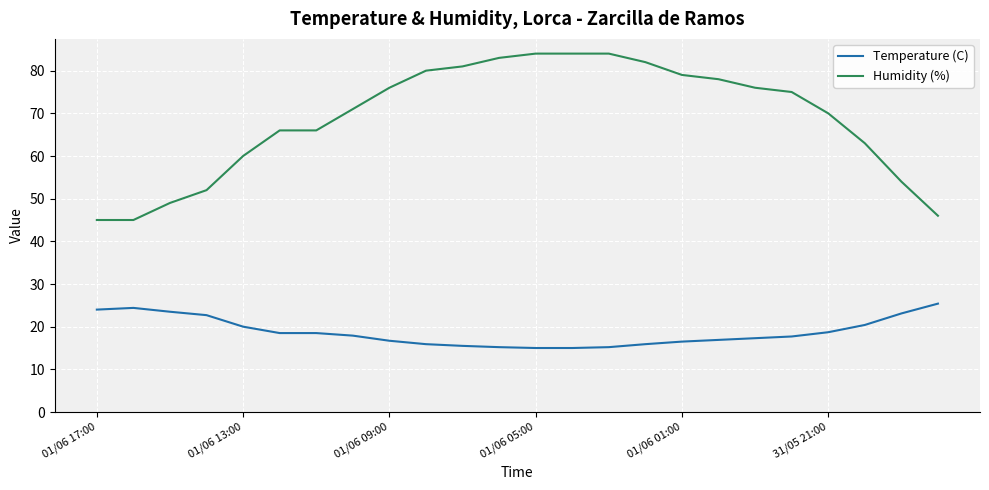

Which series has the widest spread of values?

Humidity (%)